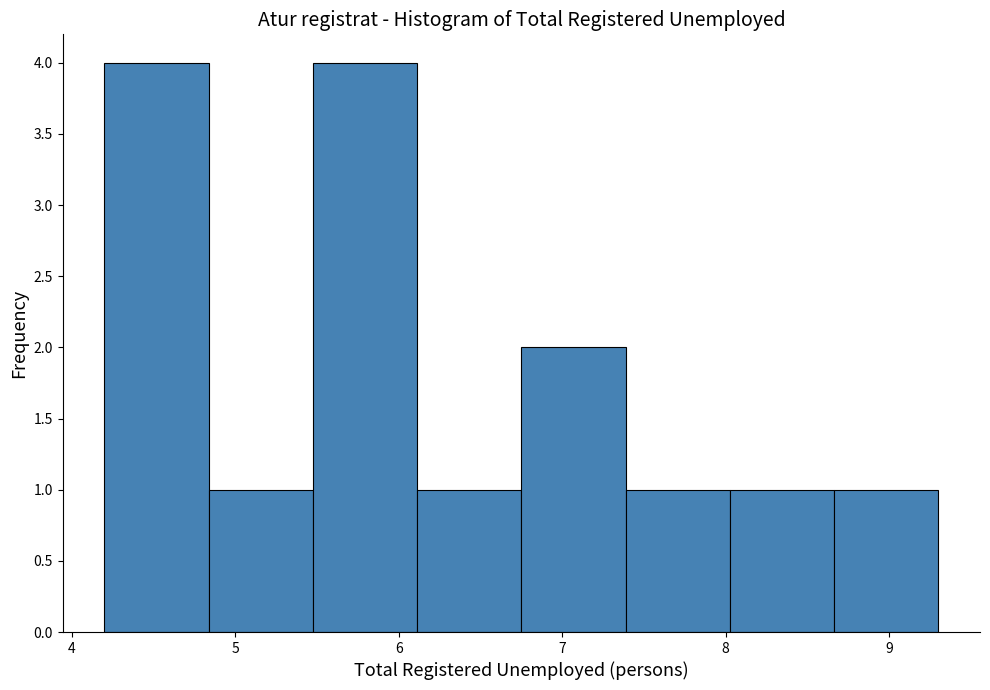

Reading left to right, list every bar in this chart as the range it spans on the x-axis followed by its height. Neither the bar edges nor the heights are printed on the chart, so give them approximately, as read against the axes.

4.2 to 4.8: 4
4.8 to 5.5: 1
5.5 to 6.1: 4
6.1 to 6.8: 1
6.8 to 7.4: 2
7.4 to 8.0: 1
8.0 to 8.7: 1
8.7 to 9.3: 1